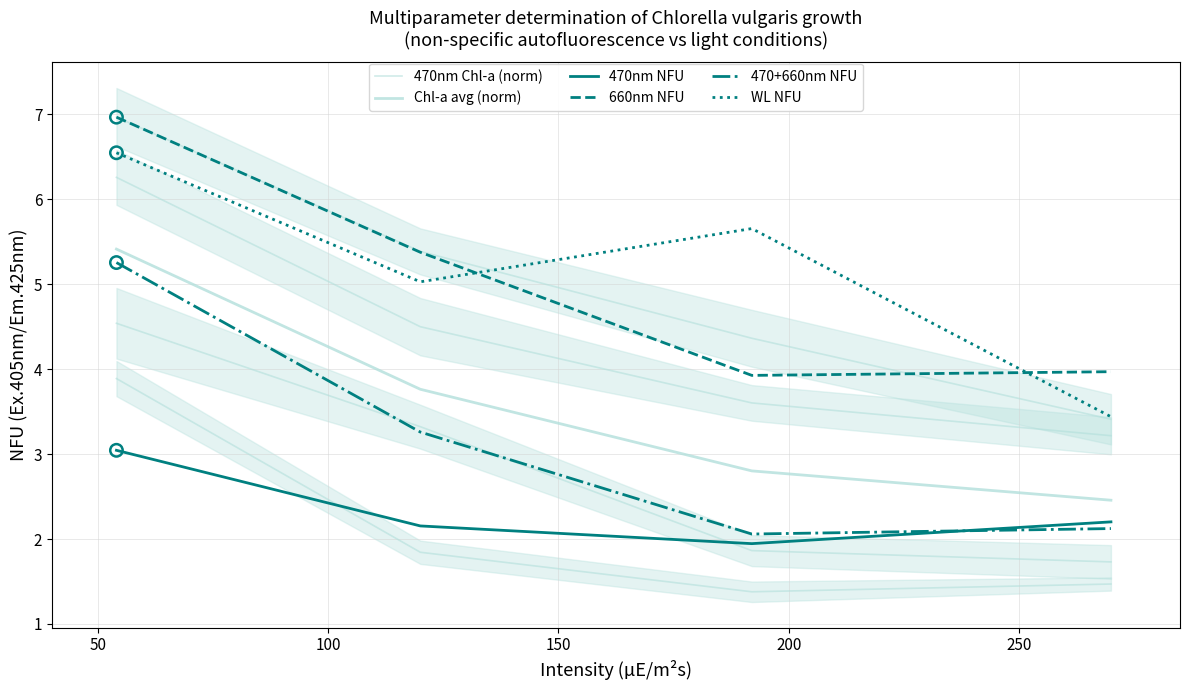

Which series contains the highest Y value?

660nm NFU